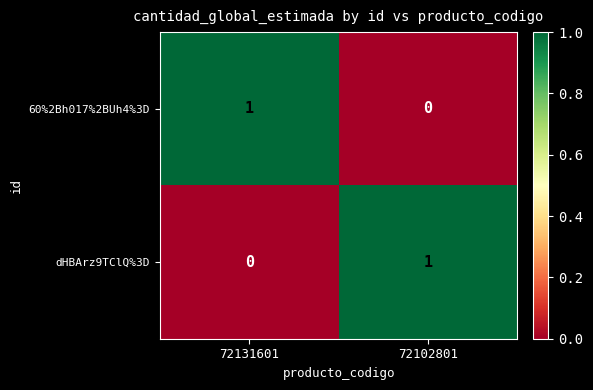

Is the value of 60%2Bh017%2BUh4%3D at 72131601 greater than the value of dHBArz9TClQ%3D at 72131601?

Yes